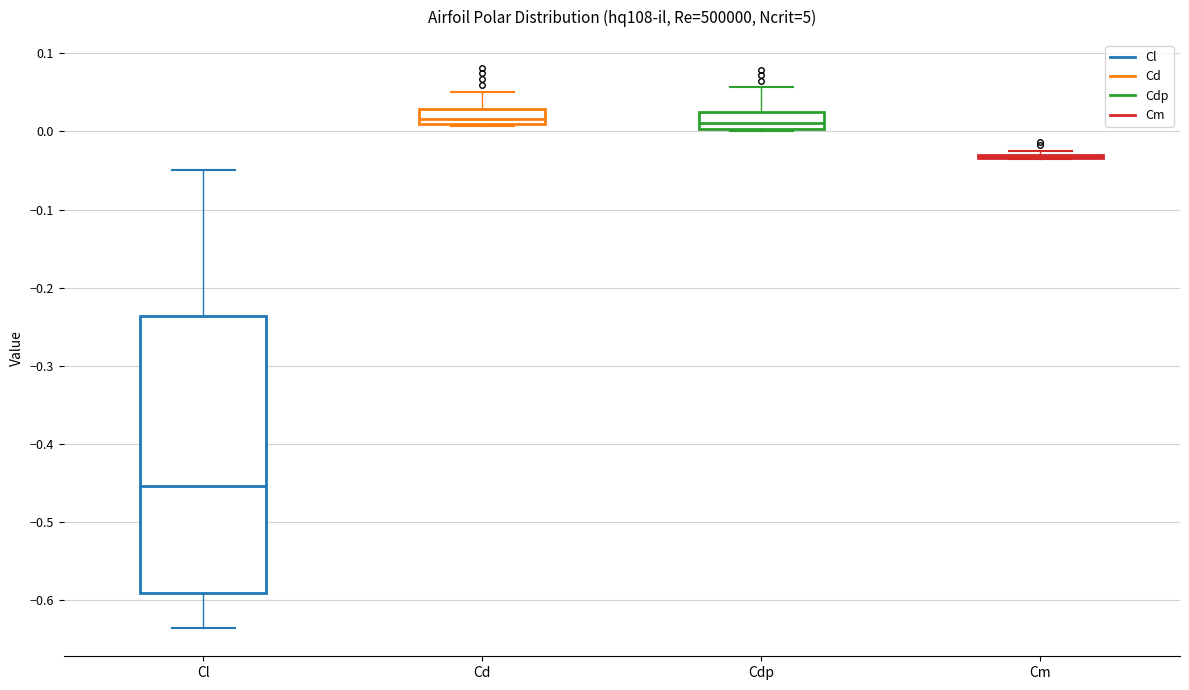

Where does the upper whisker of the box for Cl end on the y-axis? The values are not printed on the chart, so give them approximately, as read against the axis.

-0.05